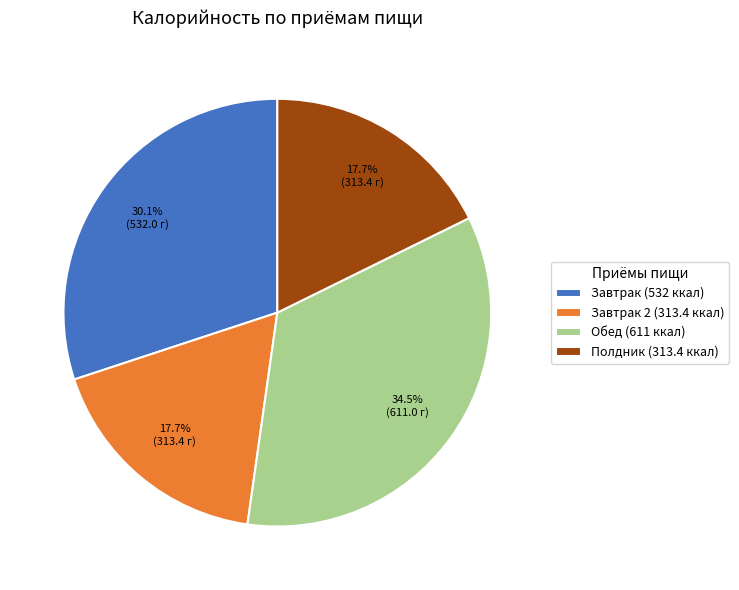

Count the number of slices in the pie.

4